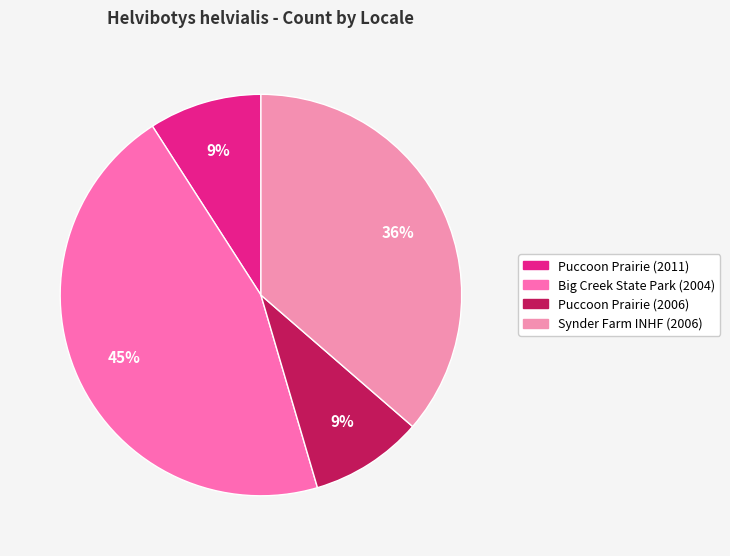

To the nearest percent, what portion does Puccoon Prairie (2006) represent?

9%